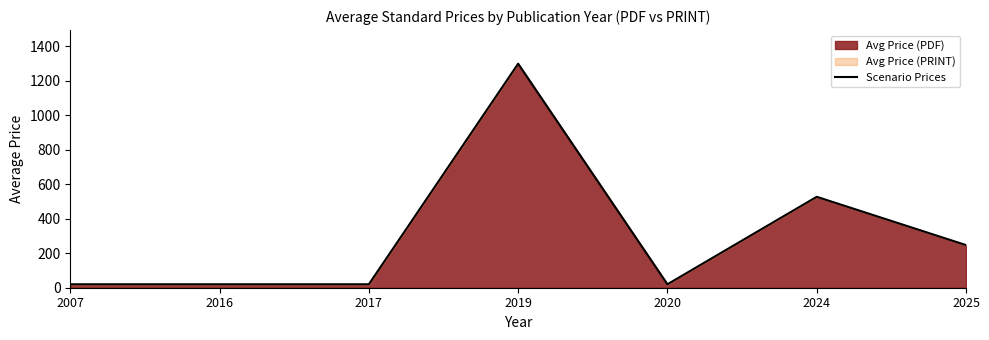

What is the smallest value displayed?

20.0